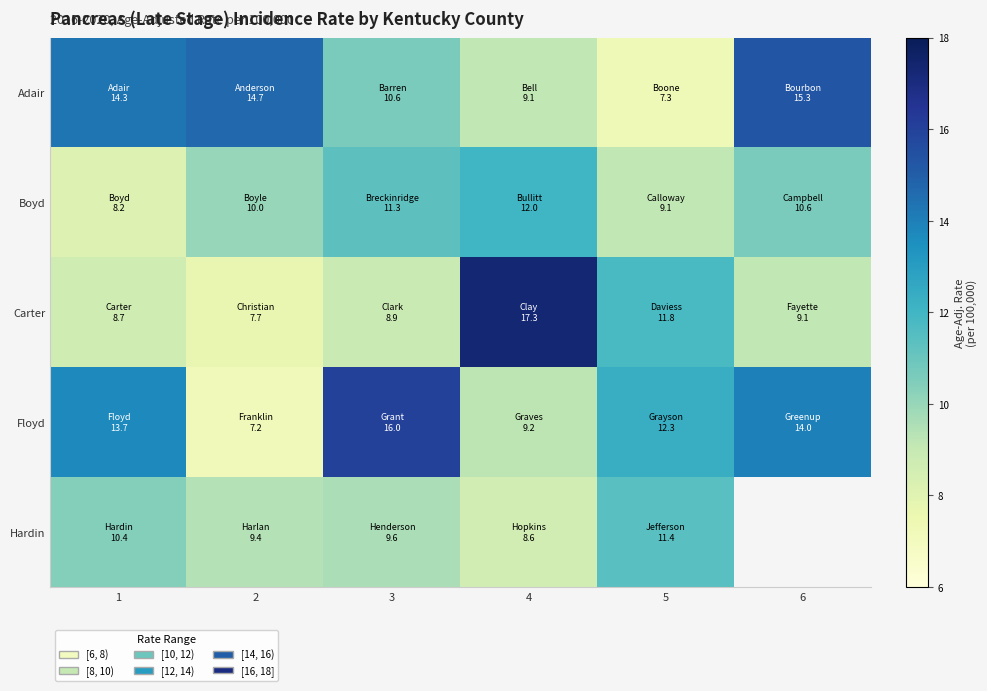

At how many categories does at least one series exceed 13?

5